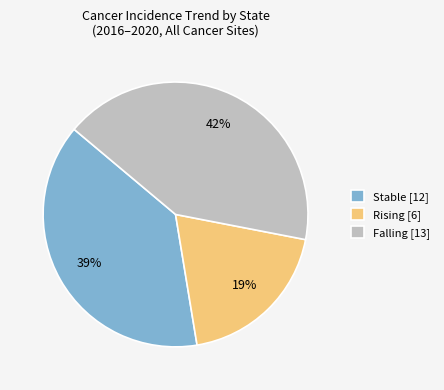

To the nearest percent, what is the difference between the largest and smallest slice percentages?

23%